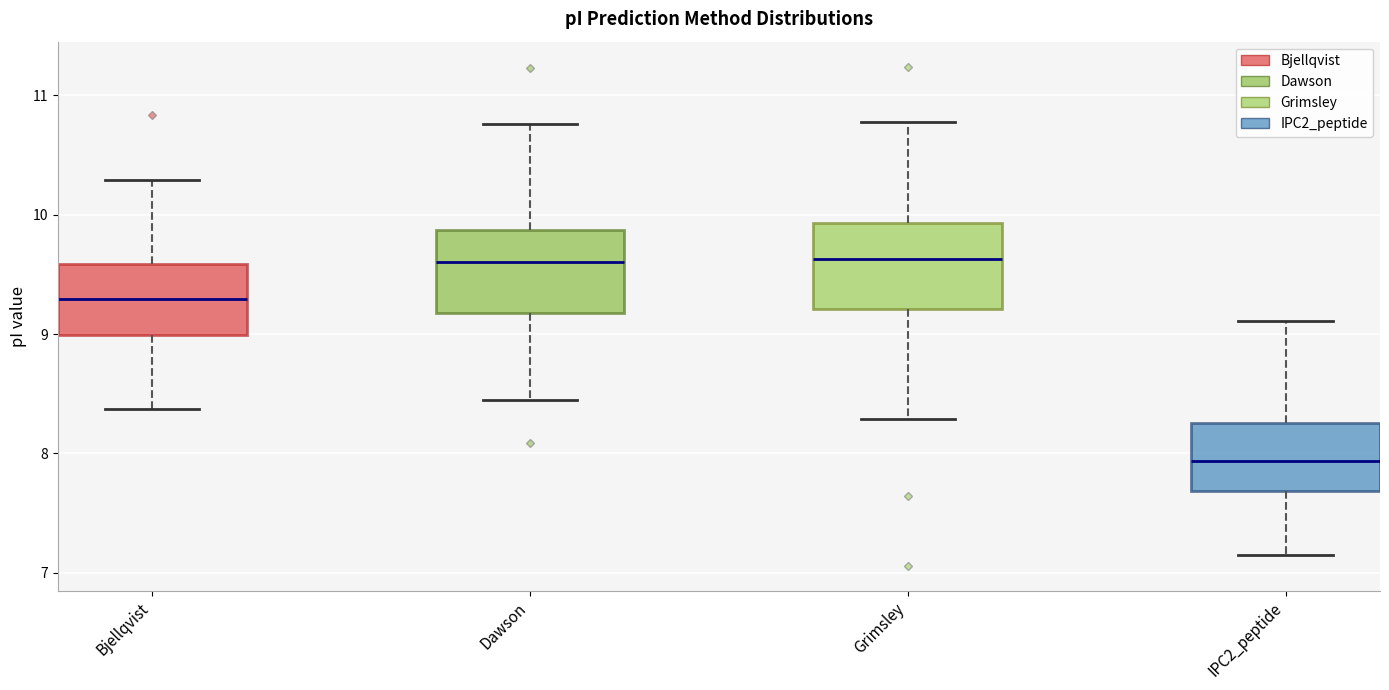

Reading left to right, read every box against the y-axis: the position of its median line, the range the box covers, and the ends of its whiskers. The values are not printed on the chart, so give them approximately, as read against the axis.

Bjellqvist: median 9.3, box 9.0 to 9.6, whiskers 8.4 to 10.3
Dawson: median 9.6, box 9.2 to 9.9, whiskers 8.4 to 10.8
Grimsley: median 9.6, box 9.2 to 9.9, whiskers 8.3 to 10.8
IPC2_peptide: median 7.9, box 7.7 to 8.3, whiskers 7.1 to 9.1